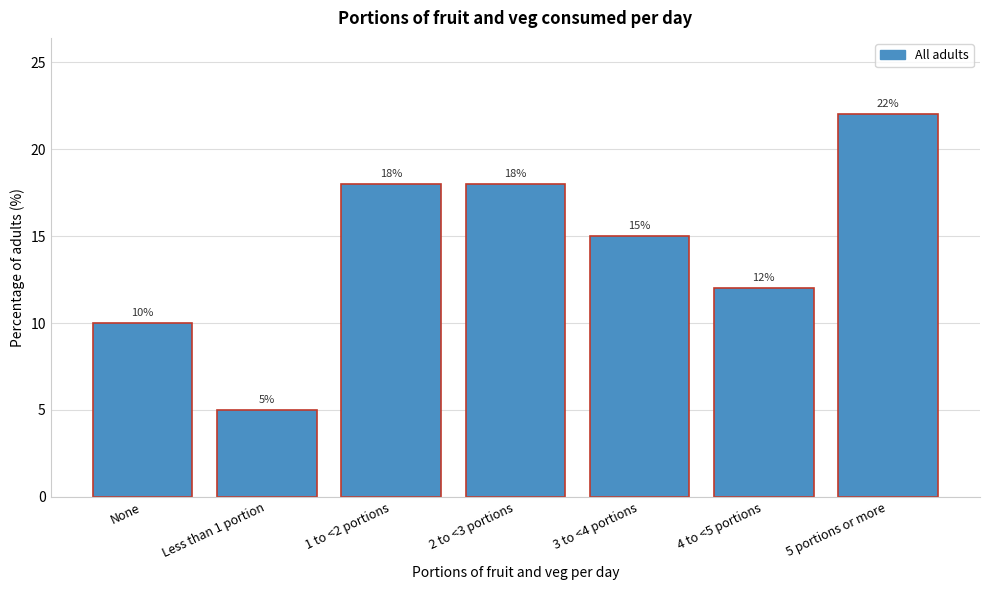

Reading left to right, list all the values displayed in this chart.

10	5	18	18	15	12	22